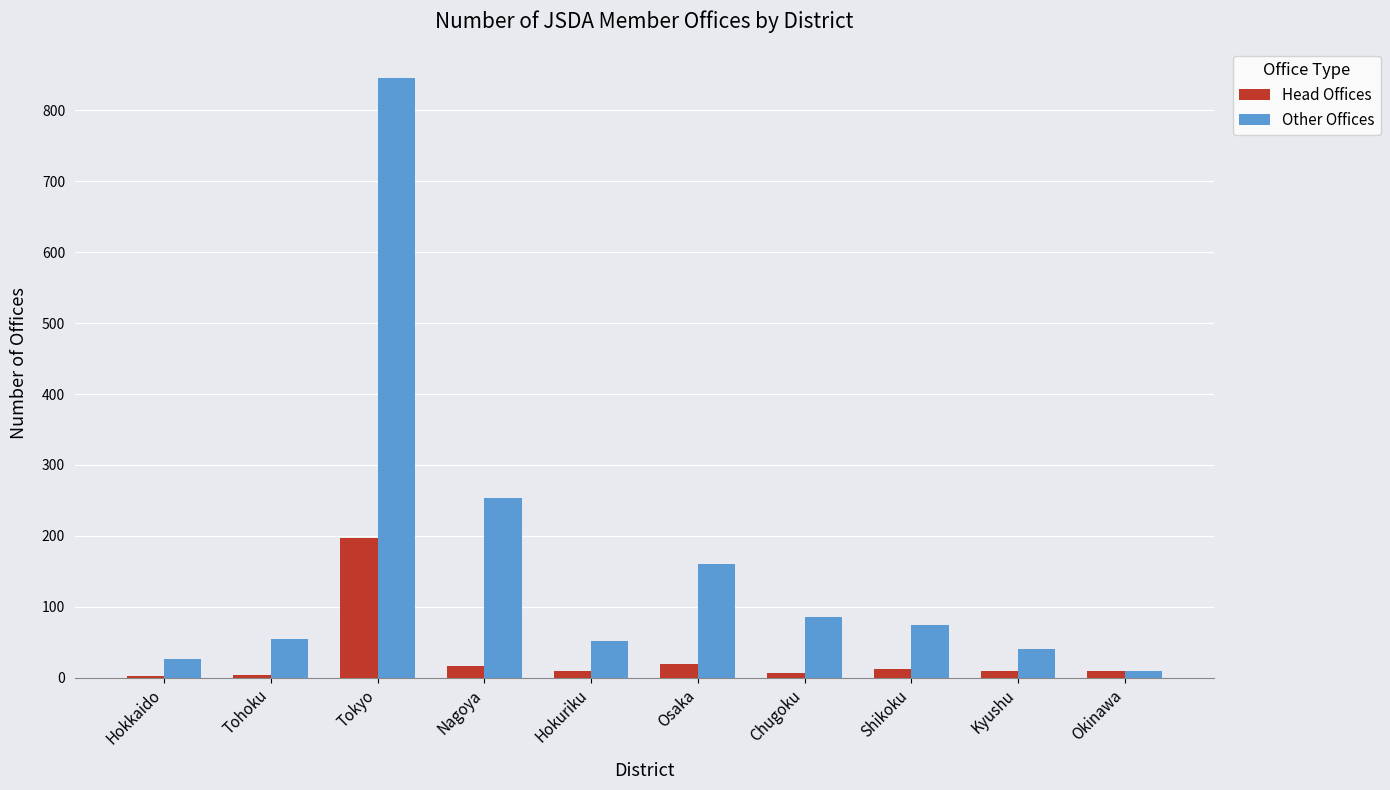

What is the maximum value shown in the chart?

845